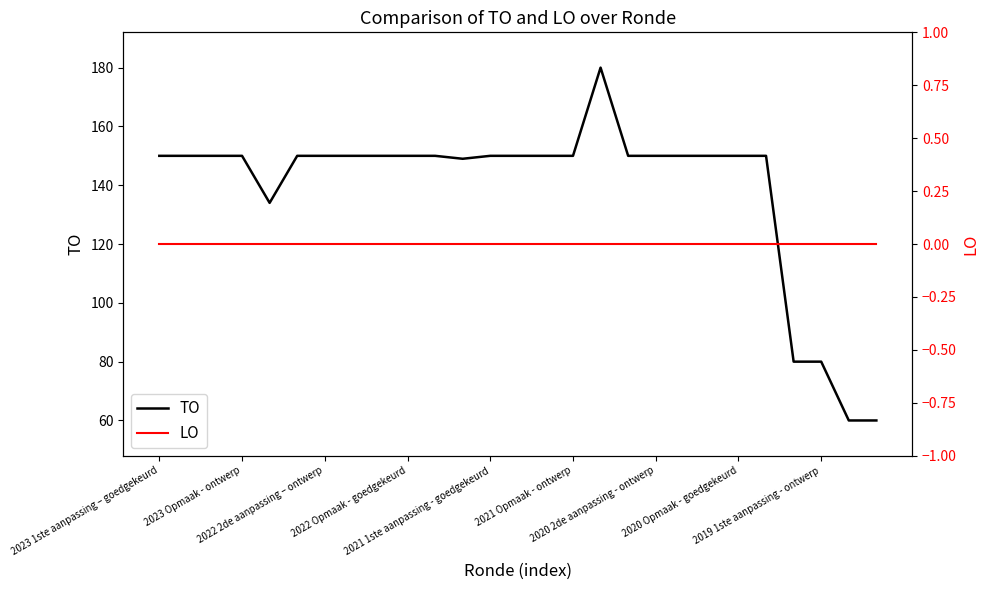

At which category is the sum across all series the highest?

16